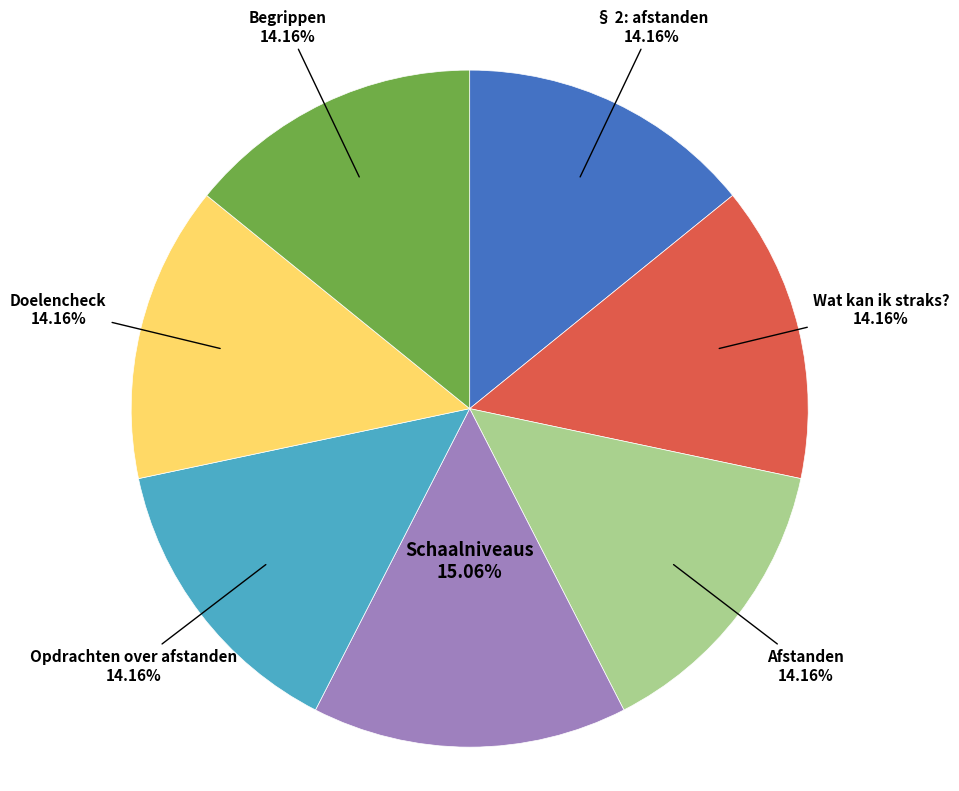

How many segments does this pie chart have?

7